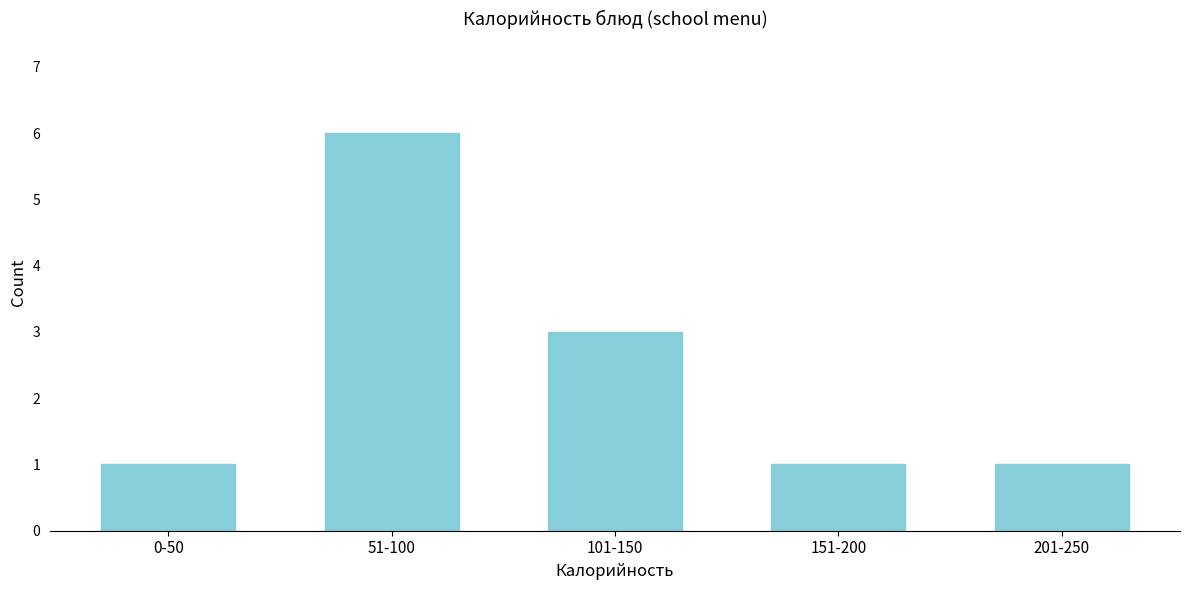

Reading right to left, list all the values displayed in this chart.

1	1	3	6	1